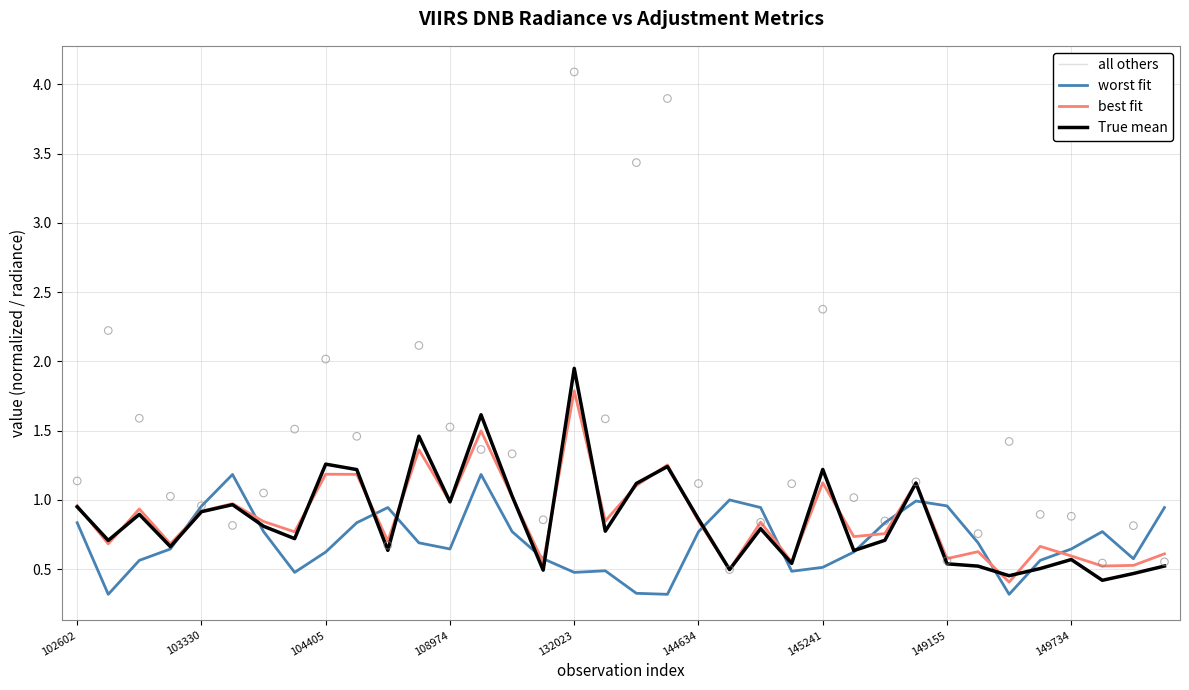

What is the total value across all series at 18?

2.9